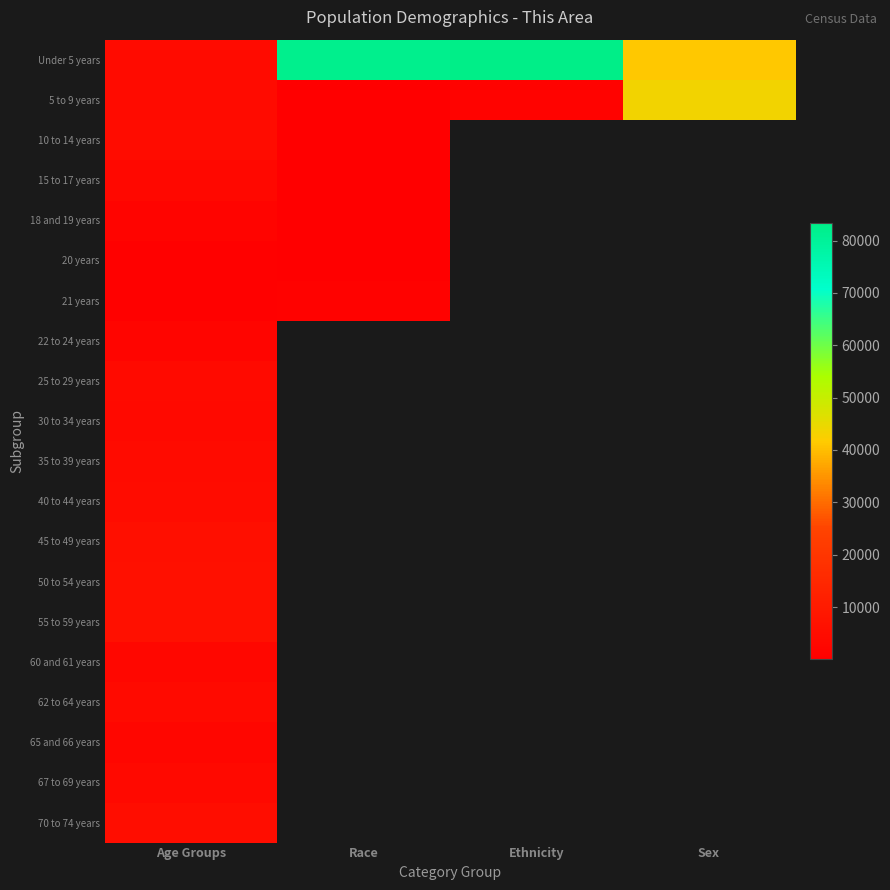

The 5 to 9 years series shows 155.0 at Race. True or false?

True